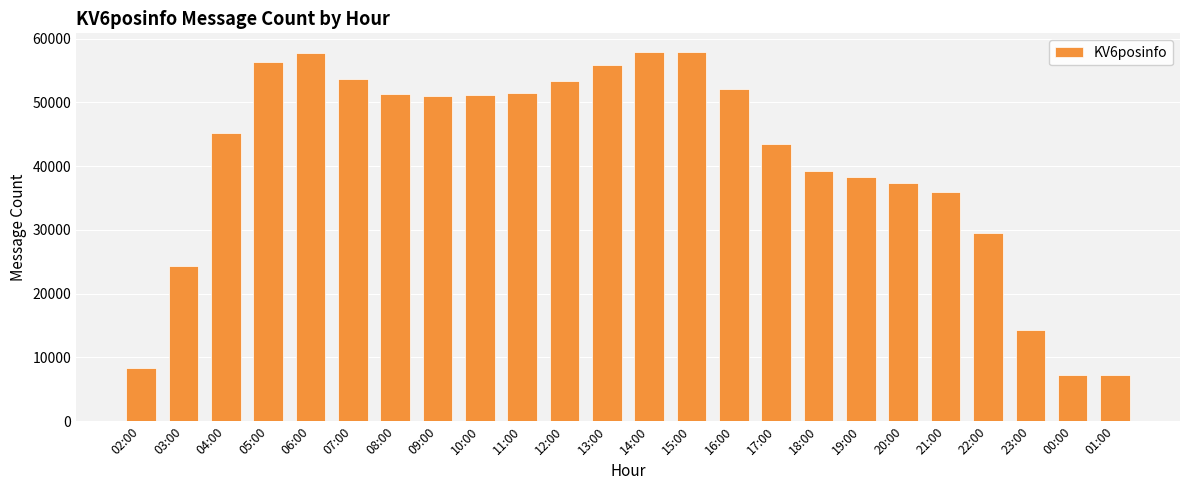

Does the chart contain stacked bars?

No